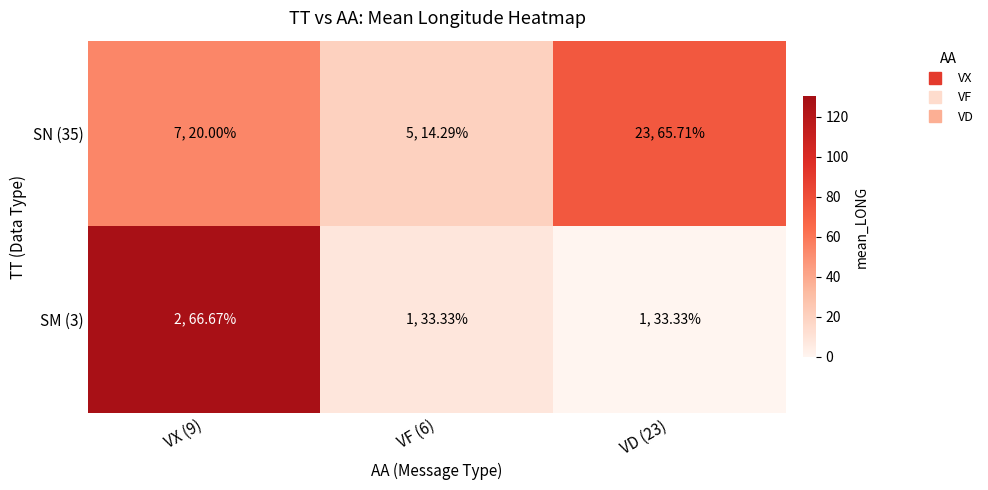

Which label corresponds to the largest value in the chart?

VX (9)